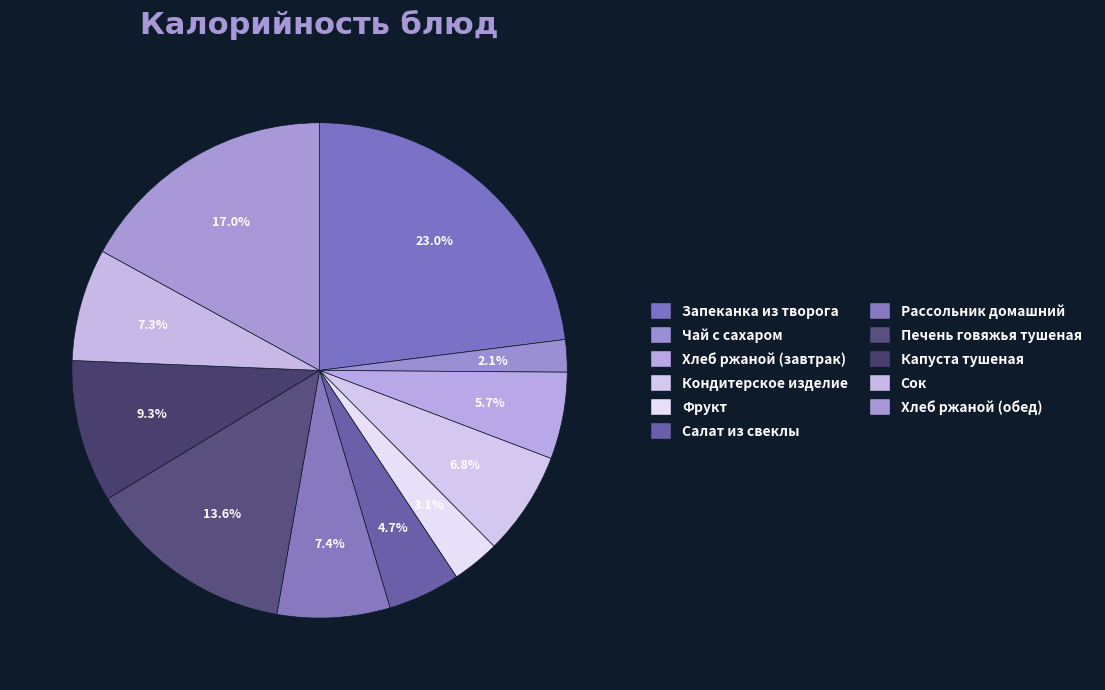

What is the smallest slice in the pie chart?

Чай с сахаром